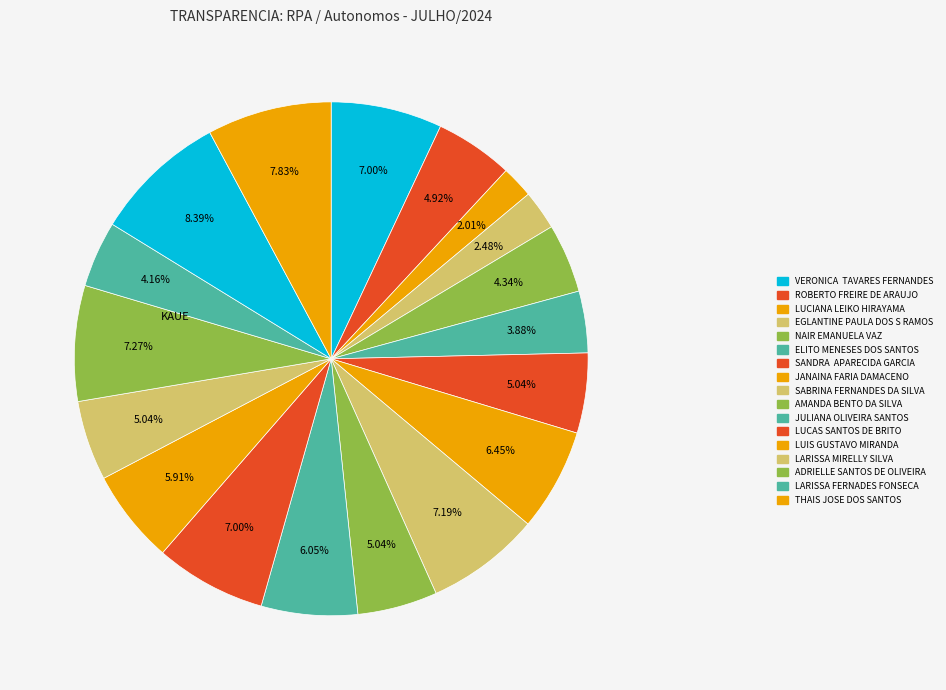

How many slices are in this pie chart?

18